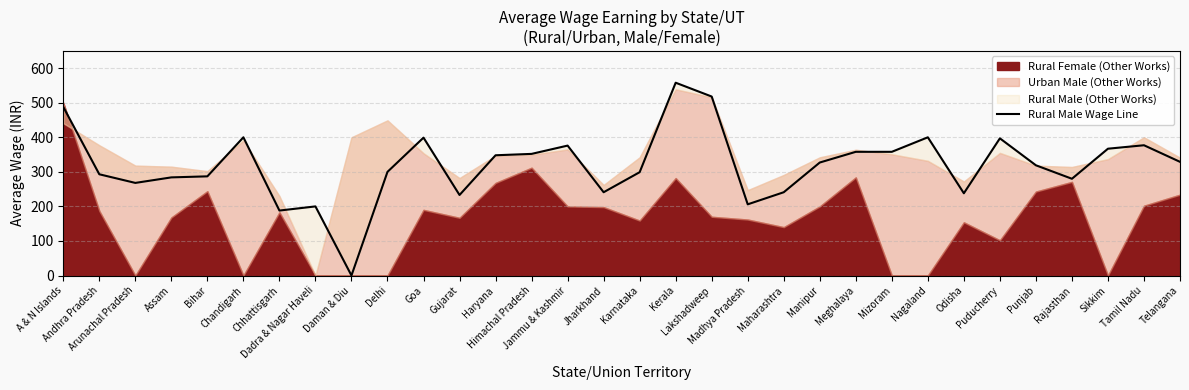

True or false: the data has more than 1 interior local peaks.

True